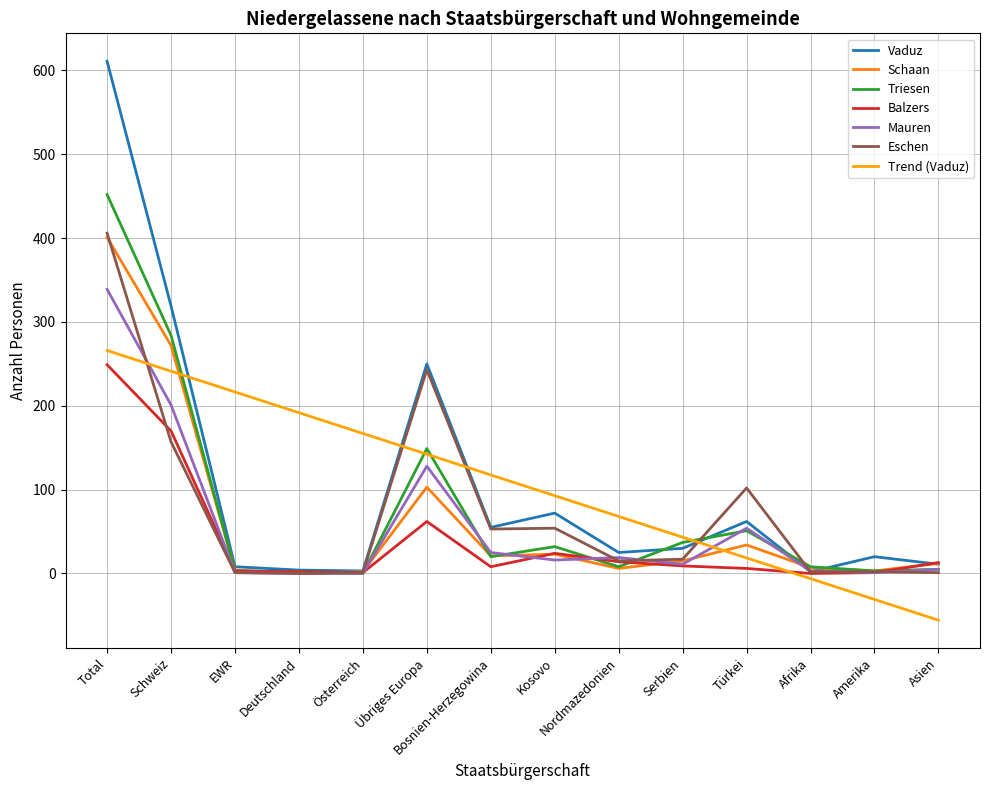

In Balzers, how many points are higher than both neighbors (excluding endpoints)?

2